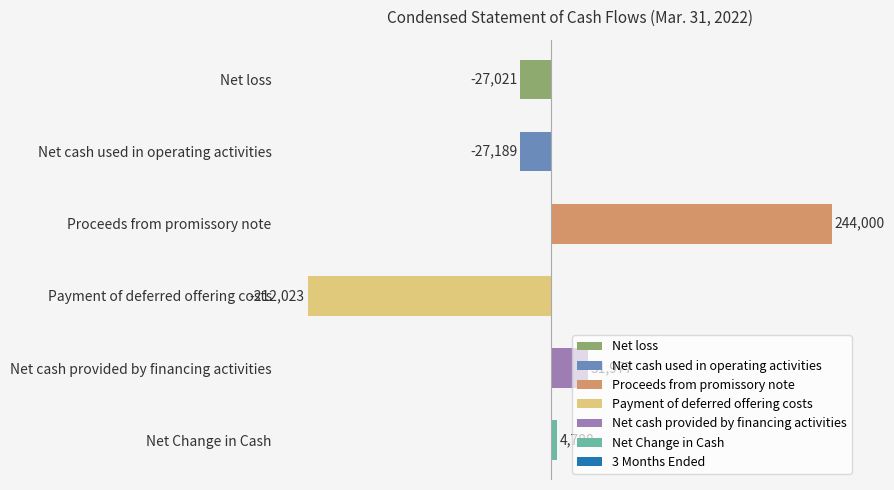

What is the sum of the values at Net cash used in operating activities and Payment of deferred offering costs?

-239212